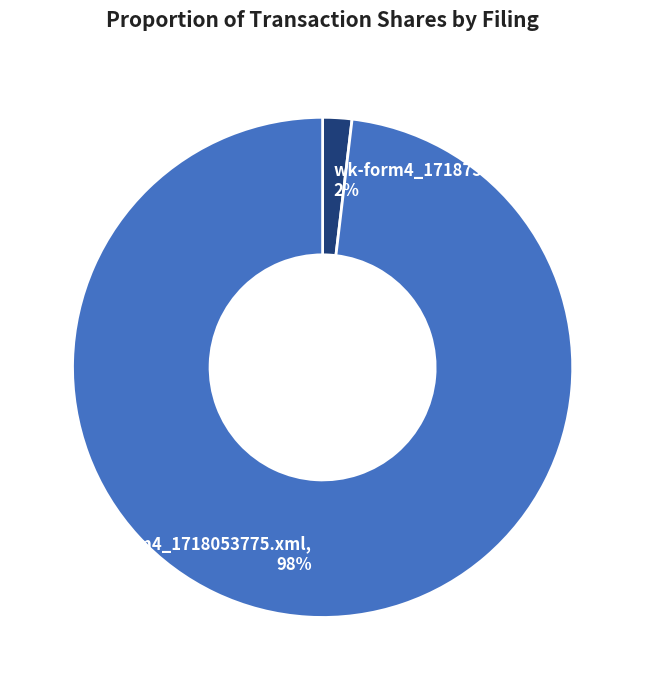

Combined, do wk-form4_1718759165.xml and wk-form4_1718053775.xml account for over 50%?

Yes